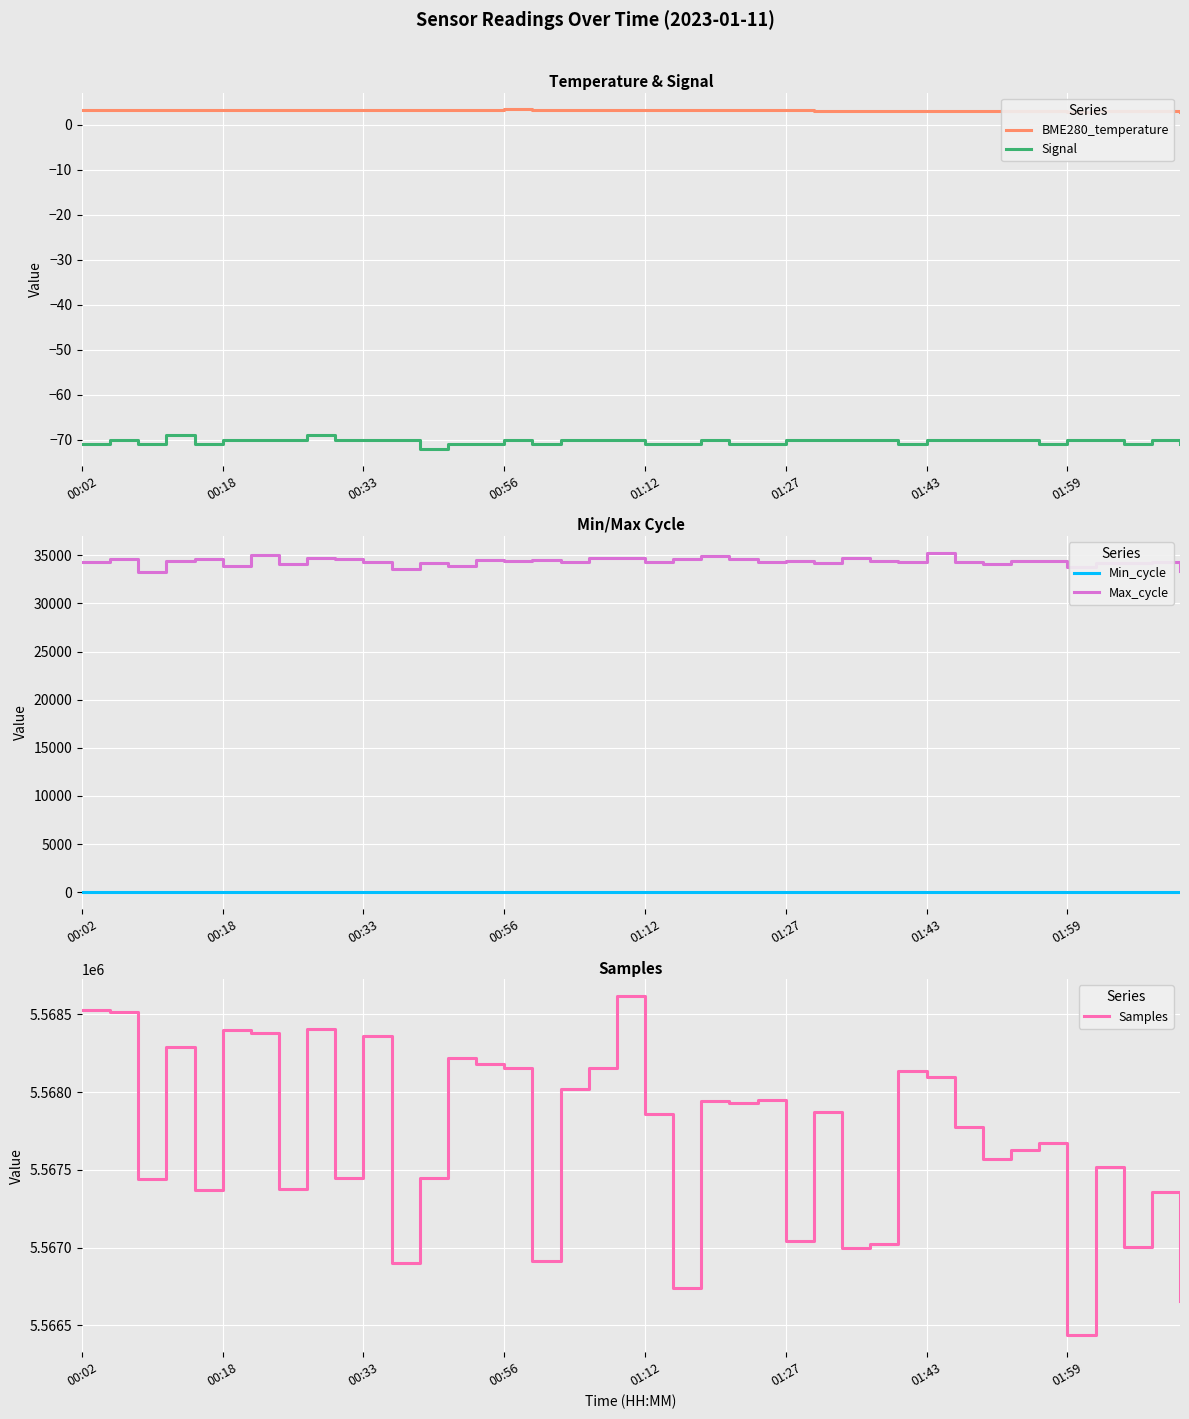

List the series in order of their peak value, highest first.

Samples, Max_cycle, Min_cycle, BME280_temperature, Signal